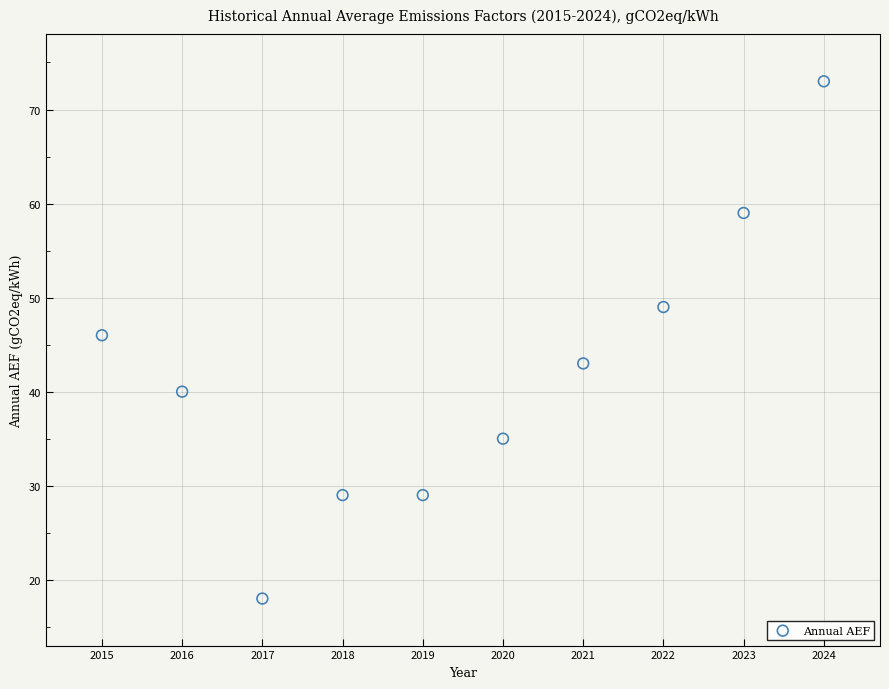

What Y value in the scatter plot is closest to 45?

46